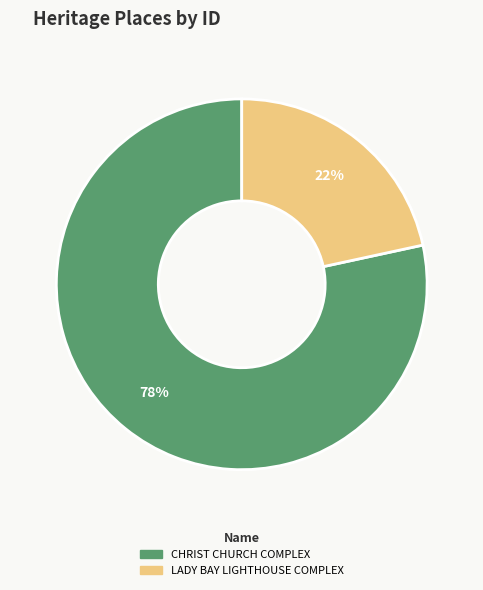

Approximately how many times larger is the value at LADY BAY LIGHTHOUSE COMPLEX compared to CHRIST CHURCH COMPLEX?

0.3